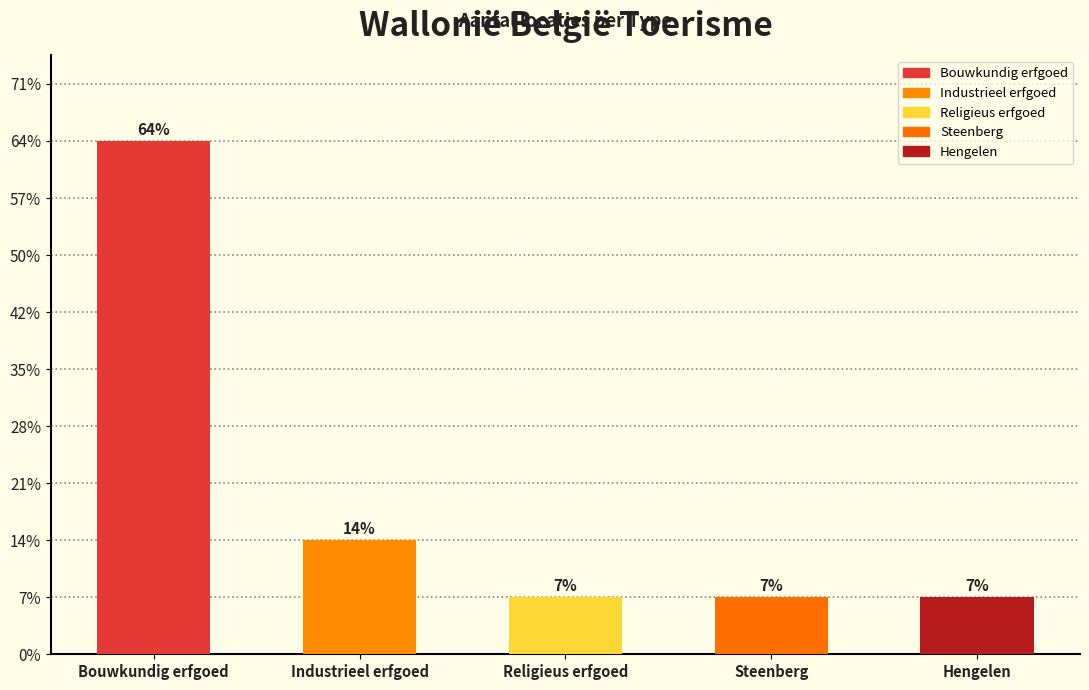

Does the chart contain any negative values?

No